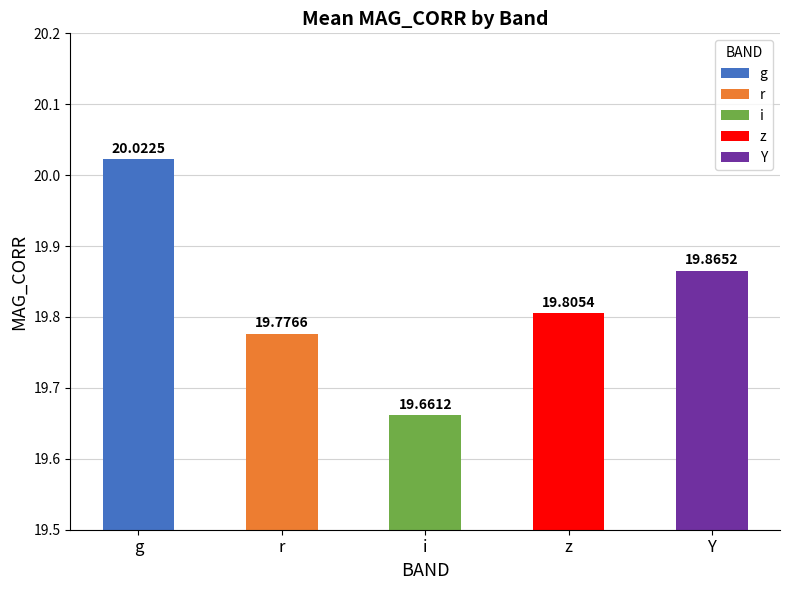

Which has a higher value, Y or g?

g